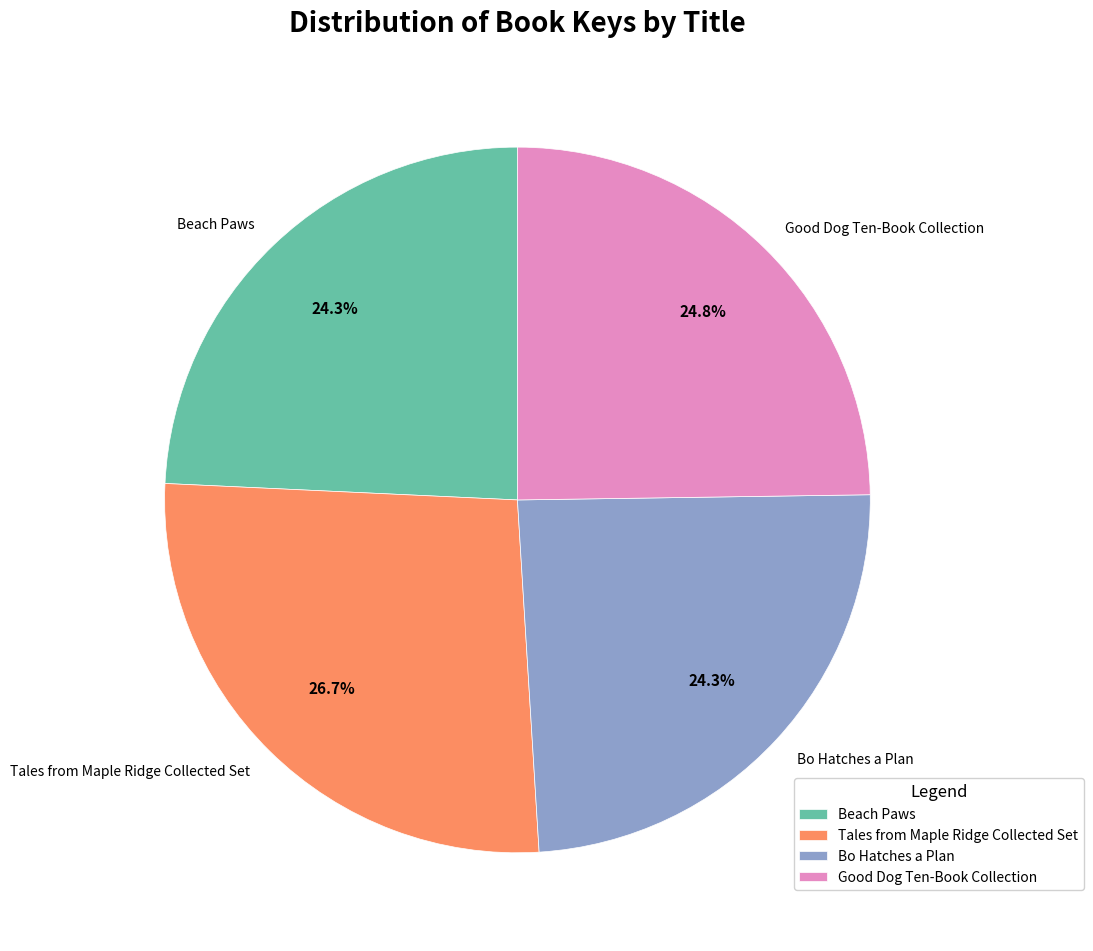

Approximately how many times larger is the value at Good Dog Ten-Book Collection compared to Bo Hatches a Plan?

1.0